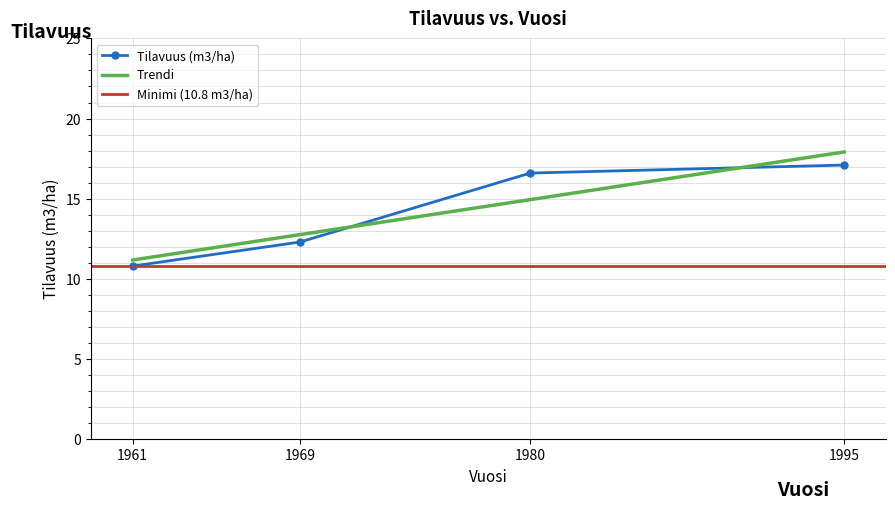

What is the greatest value displayed?

17.1